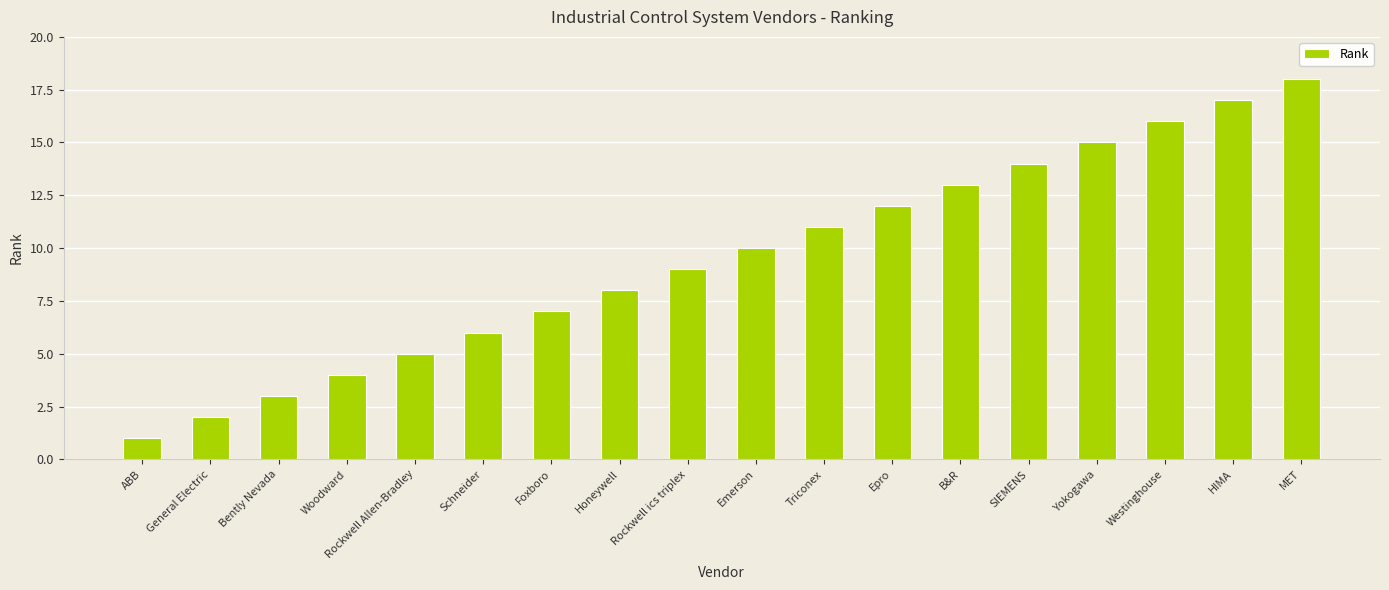

How many data points are less than 10?

9